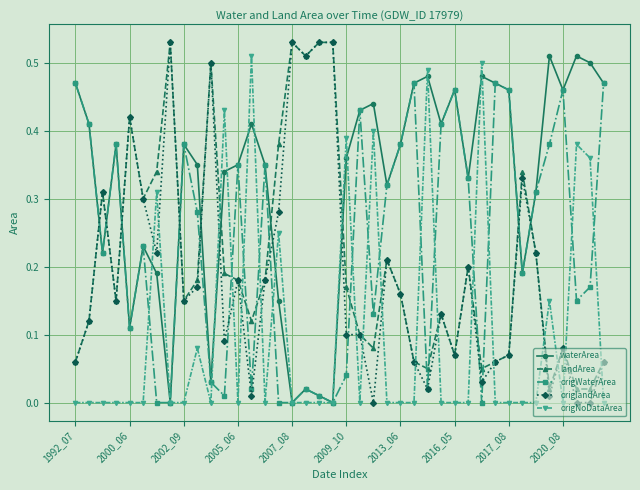

In origWaterArea, how many points are higher than both neighbors (excluding endpoints)?

11